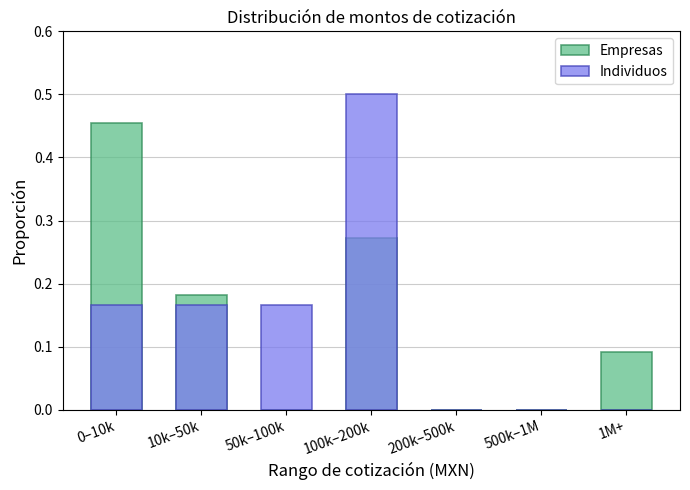

Reading left to right, extract all data points from this chart.

Empresas: 0–10k=0.5	10k–50k=0.2	50k–100k=0.0	100k–200k=0.3	200k–500k=0.0	500k–1M=0.0	1M+=0.1
Individuos: 0–10k=0.2	10k–50k=0.2	50k–100k=0.2	100k–200k=0.5	200k–500k=0.0	500k–1M=0.0	1M+=0.0